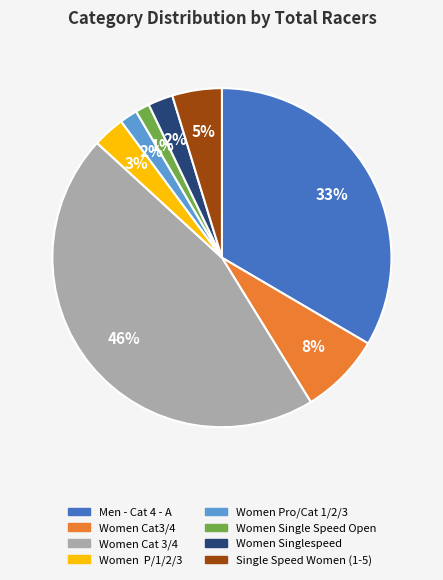

To the nearest percent, what is the combined percentage of Women Singlespeed and Women Cat 3/4?

48%